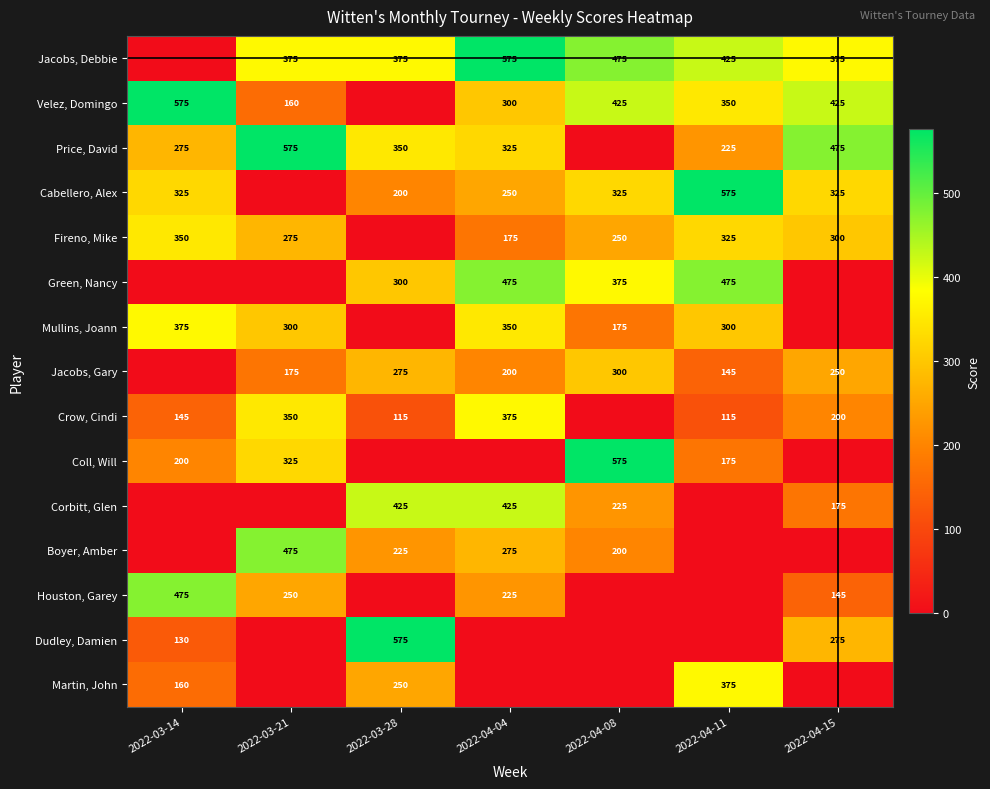

Is the value of Fireno, Mike at 2022-03-21 greater than the value of Velez, Domingo at 2022-04-04?

No